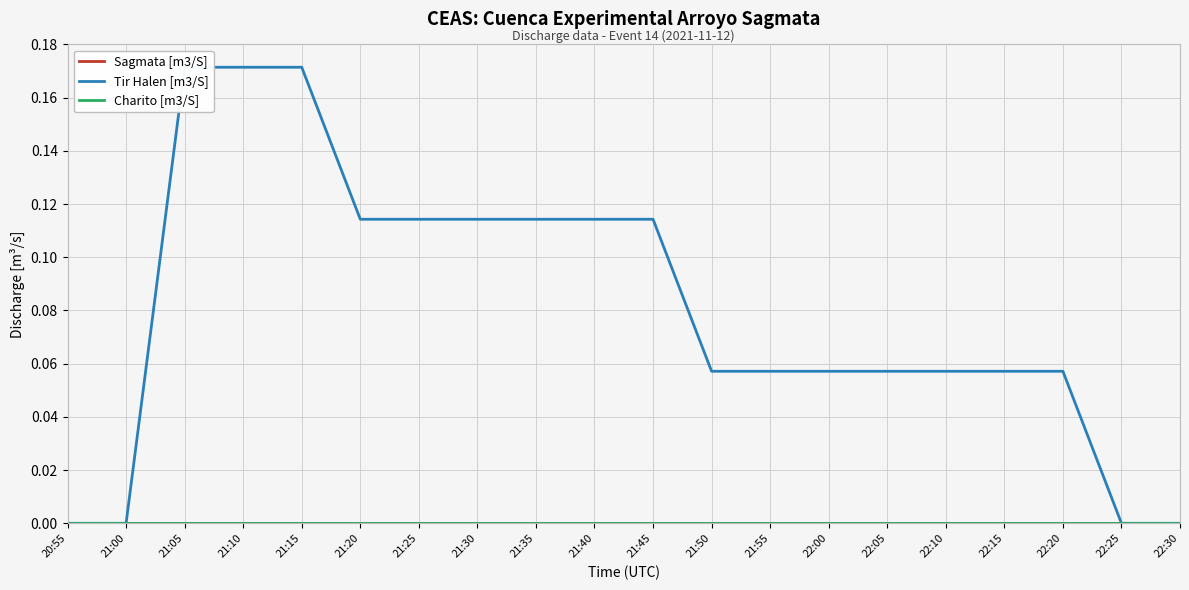

Count the number of categories in the chart.

20